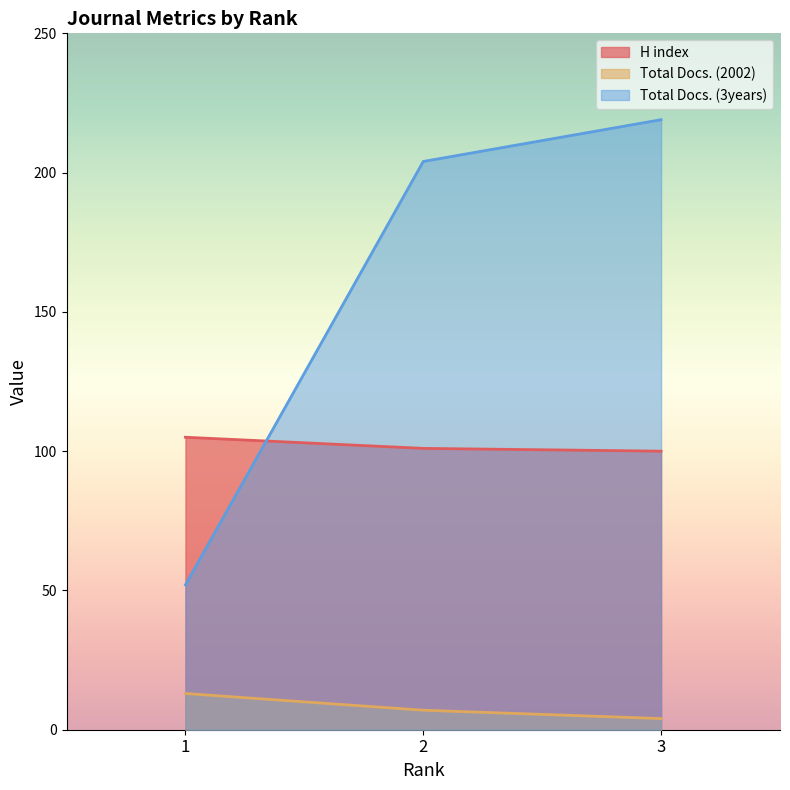

At how many categories does at least one series exceed 152?

2